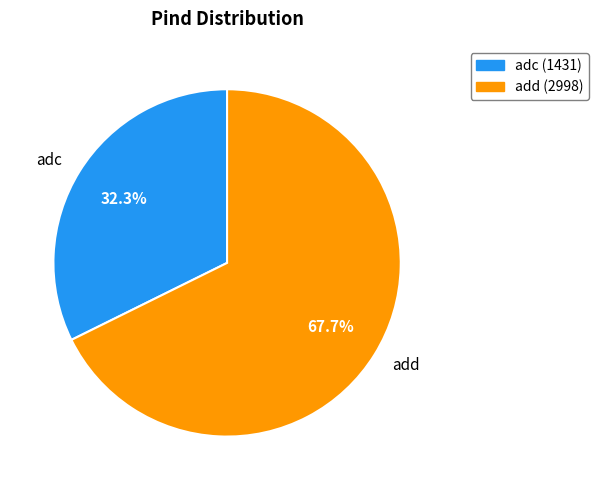

How many segments does this pie chart have?

2